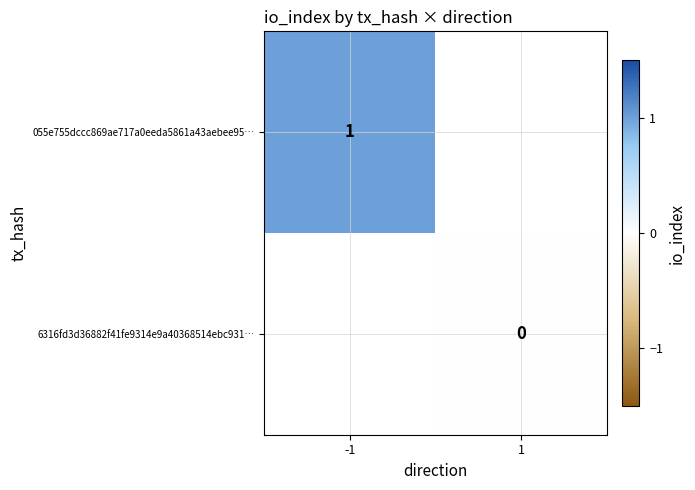

At which category does the chart reach its minimum across all series?

1